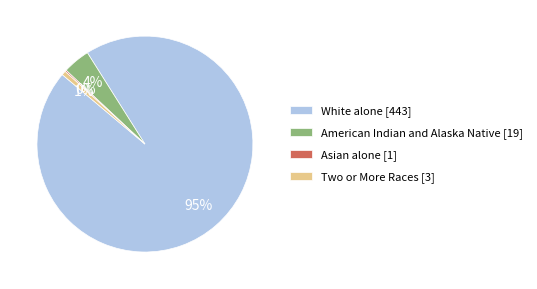

What is the majority slice?

White alone